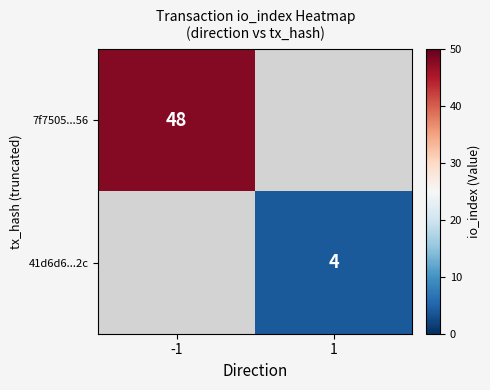

The value of 41d6d6...2c at 1 is 1. True or false?

False